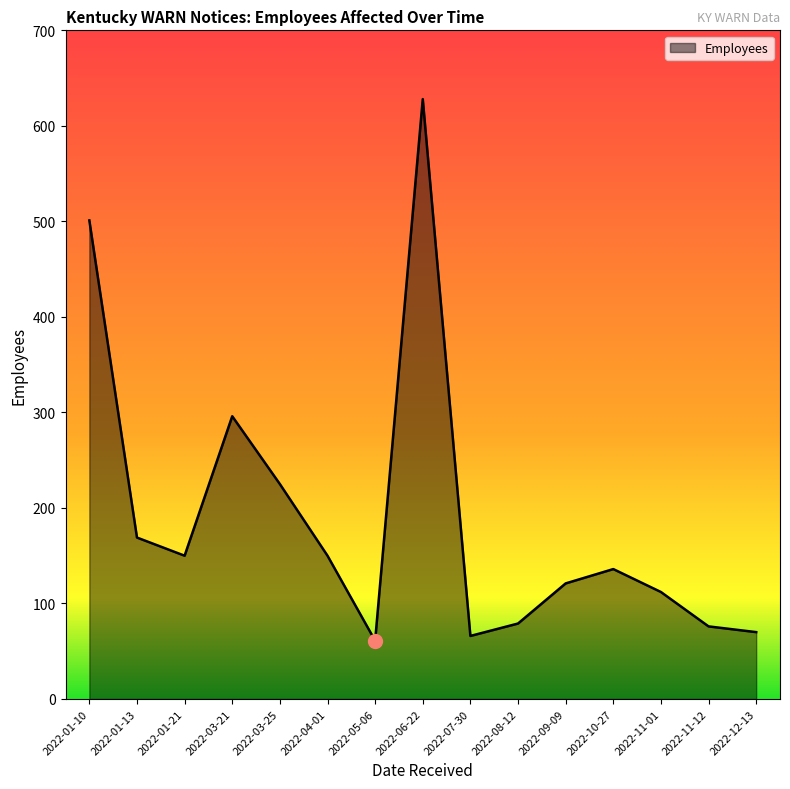

True or false: there are more than 1 points higher than both neighbors.

True